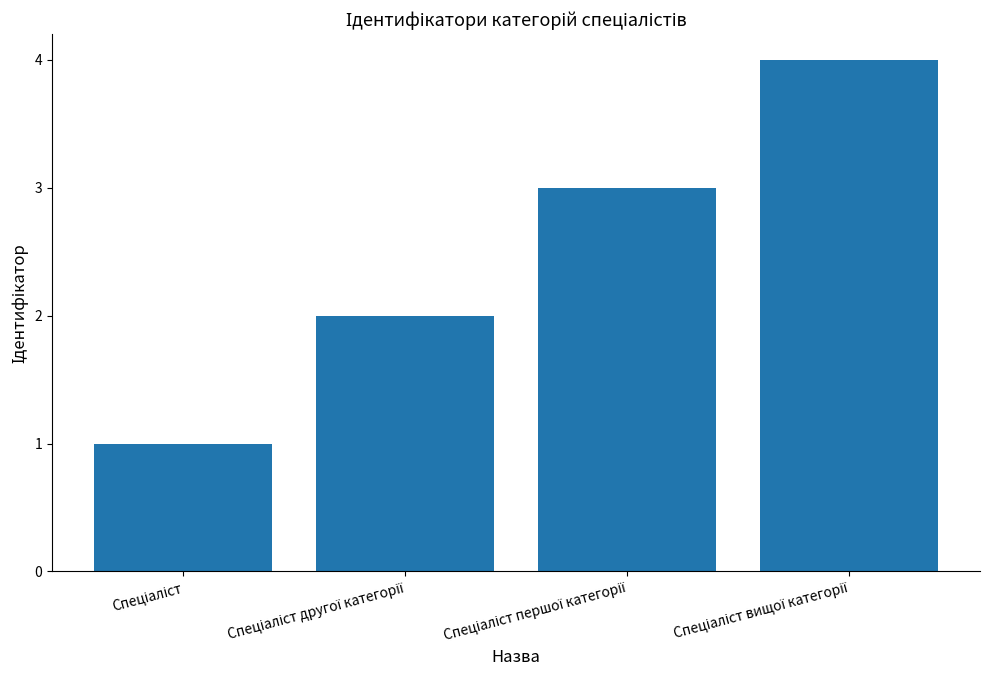

Reading left to right, what are all the values shown in this chart?

1	2	3	4